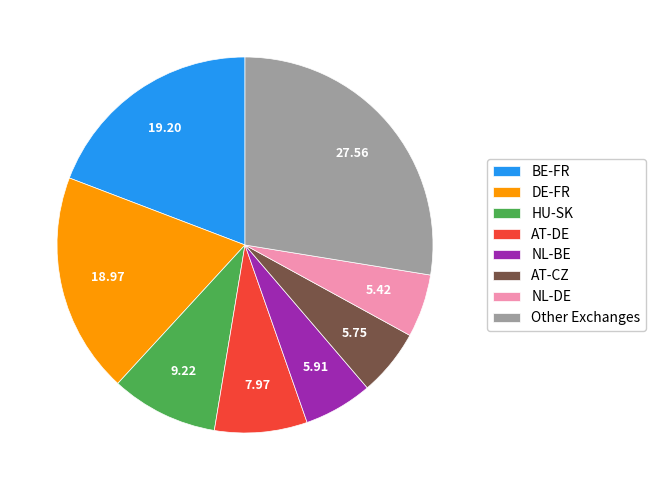

Approximately how many times larger is the value at AT-CZ compared to HU-SK?

0.6